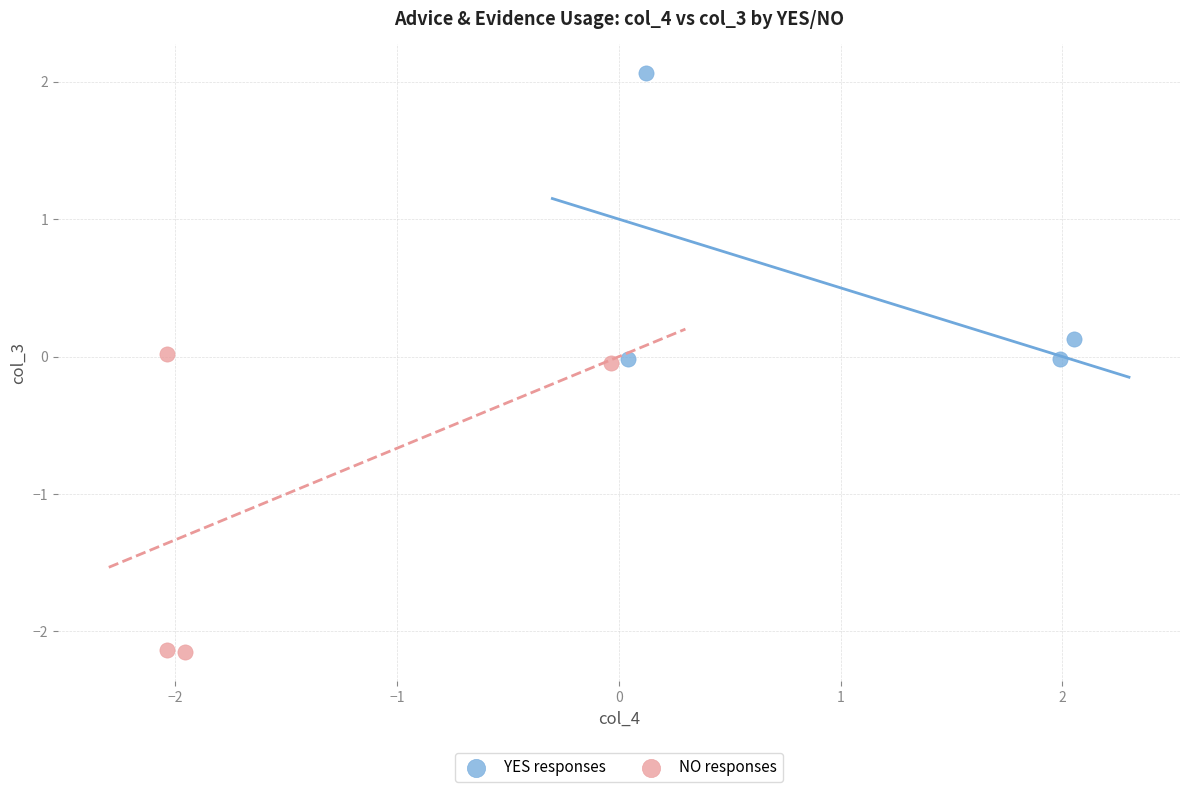

Which series has the widest spread of Y values?

NO responses